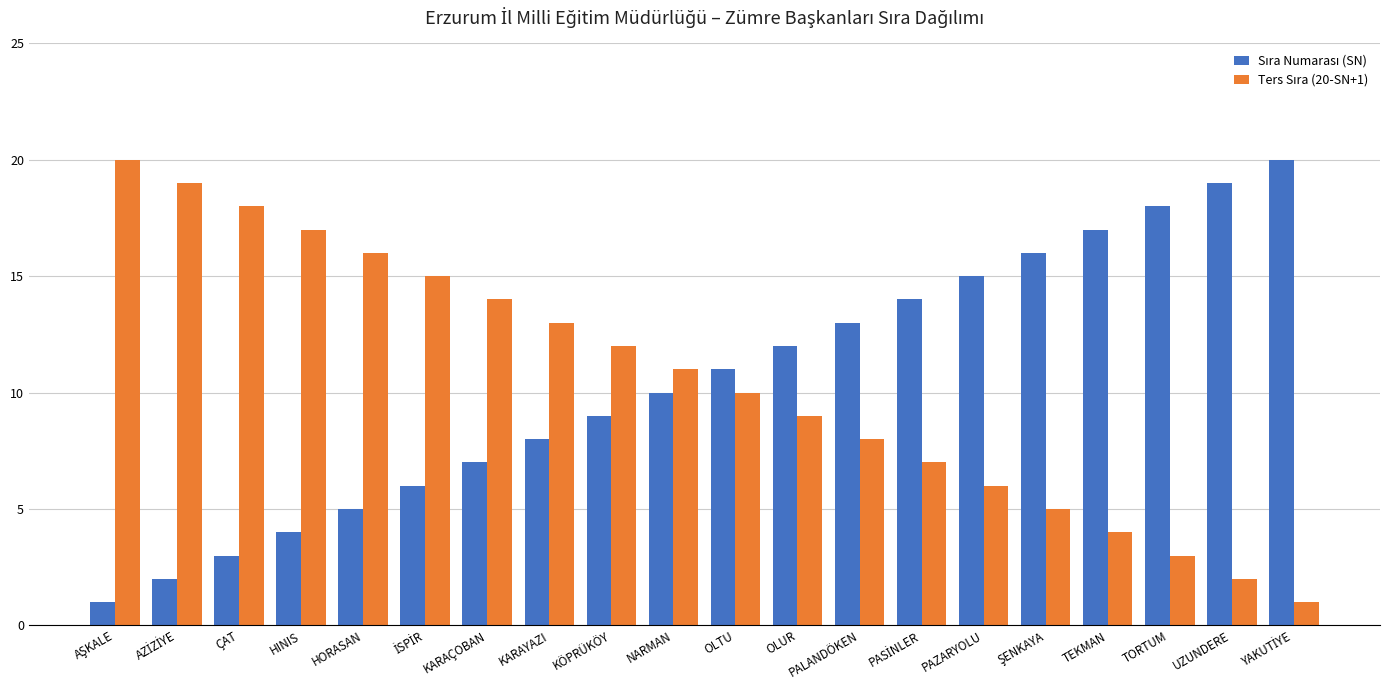

What is the spread (max minus min) of values at UZUNDERE?

17